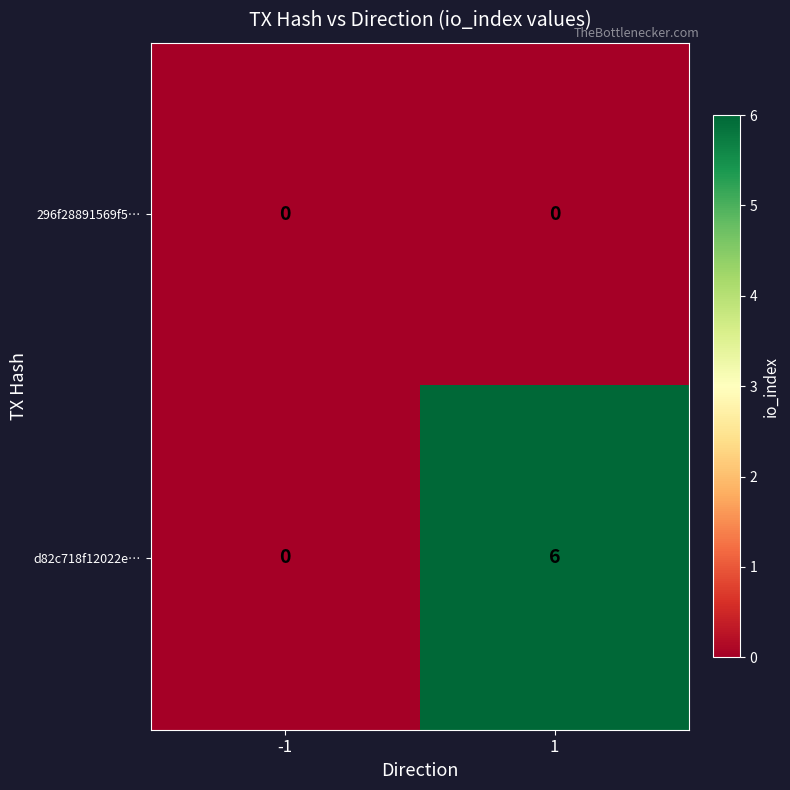

Reading left to right, what are all the values shown in this chart?

296f28891569f5…: 0	0
d82c718f12022e…: 0	6